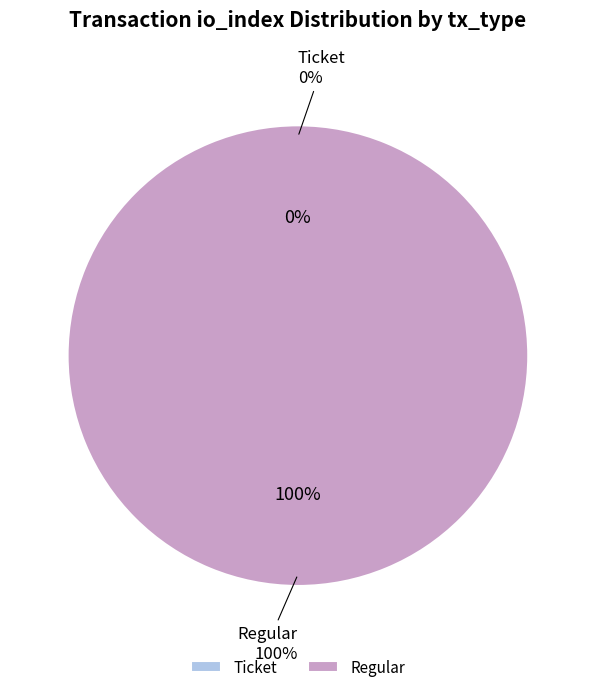

To the nearest percent, what is the difference between the Ticket and Regular slice percentages?

100%